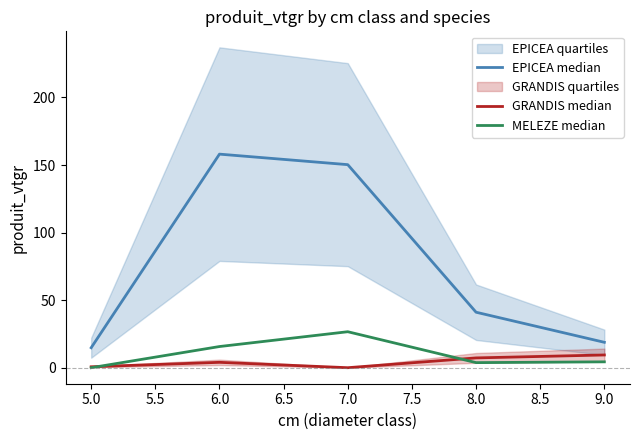

List the series in order of their peak value, highest first.

EPICEA median, MELEZE median, GRANDIS median